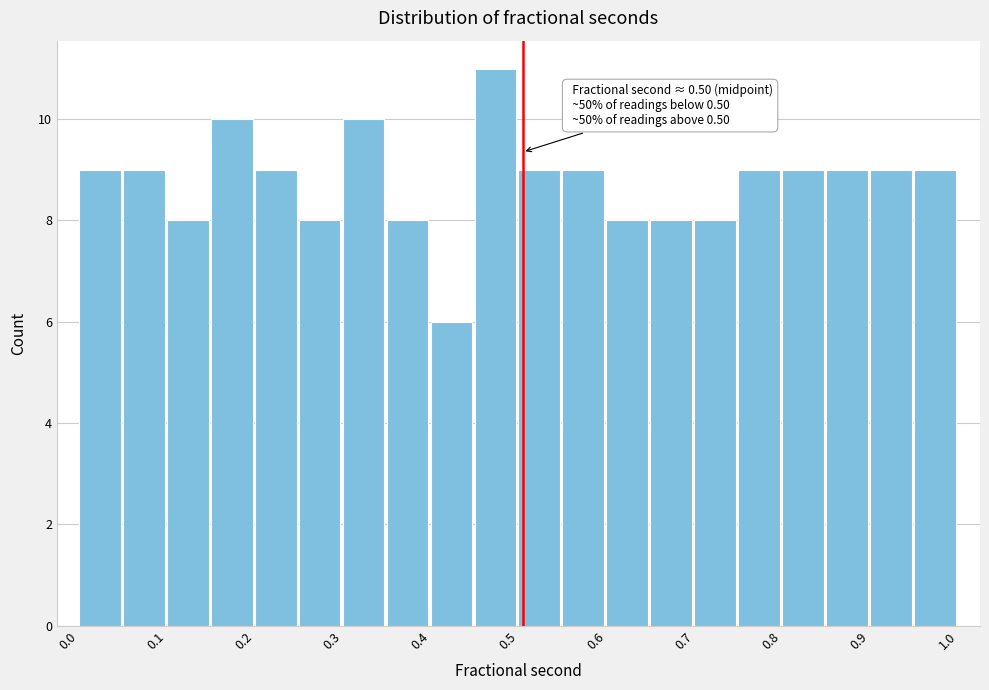

Which range on the x-axis has the tallest bar?

0.45 to 0.50